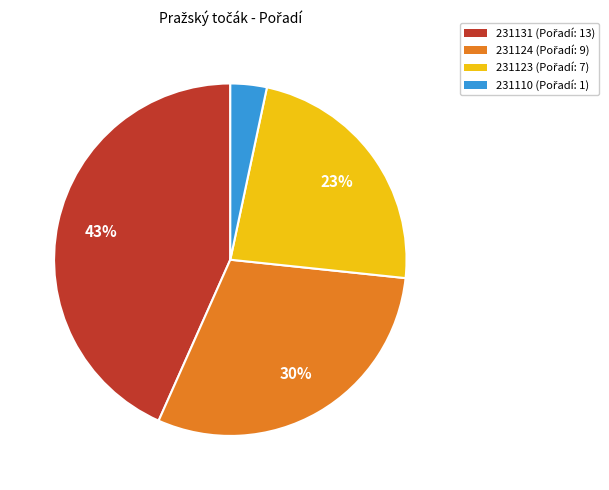

Count the number of slices in the pie.

4